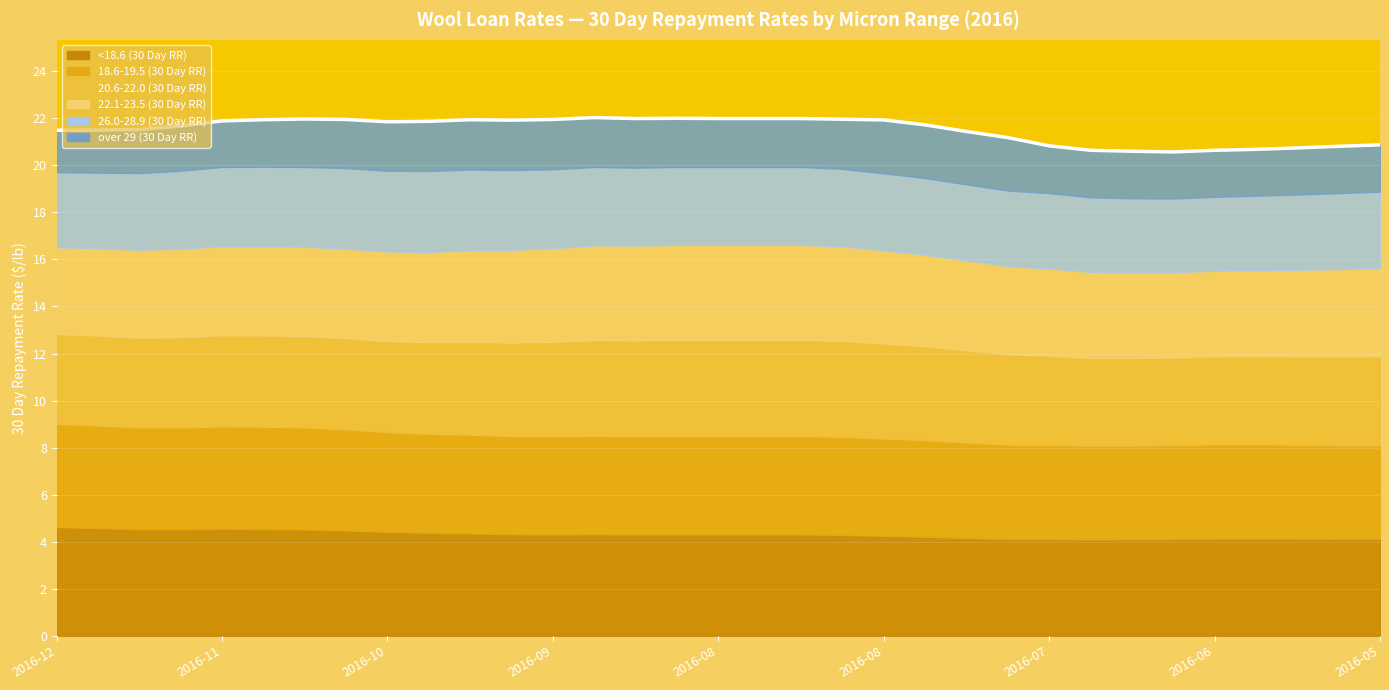

How many interior local valleys does the 18.6-19.5 (30 Day RR) series have?

1